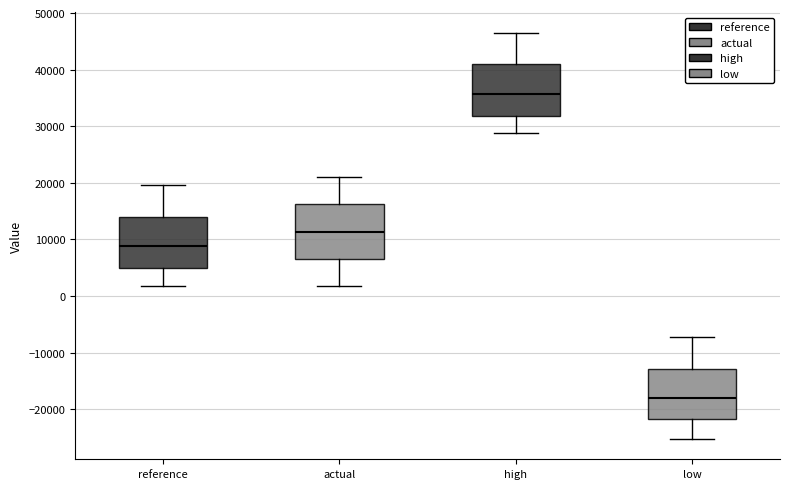

Reading left to right, transcribe this box plot: for each box, give where its median line is, the range the box spans, and where its two whiskers end, as read against the y-axis. The values are not printed on the chart, so give them approximately, as read against the axis.

reference: median 9000, box 5000 to 14000, whiskers 2000 to 20000
actual: median 11000, box 7000 to 16000, whiskers 2000 to 21000
high: median 36000, box 32000 to 41000, whiskers 29000 to 47000
low: median -18000, box -22000 to -13000, whiskers -25000 to -7000